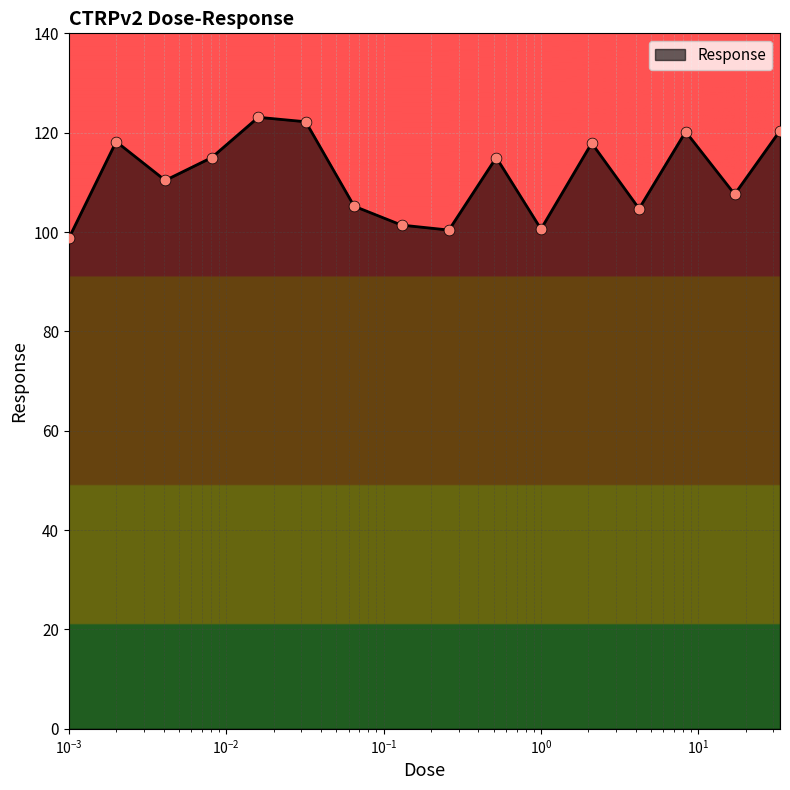

What is the smallest value displayed?

98.7